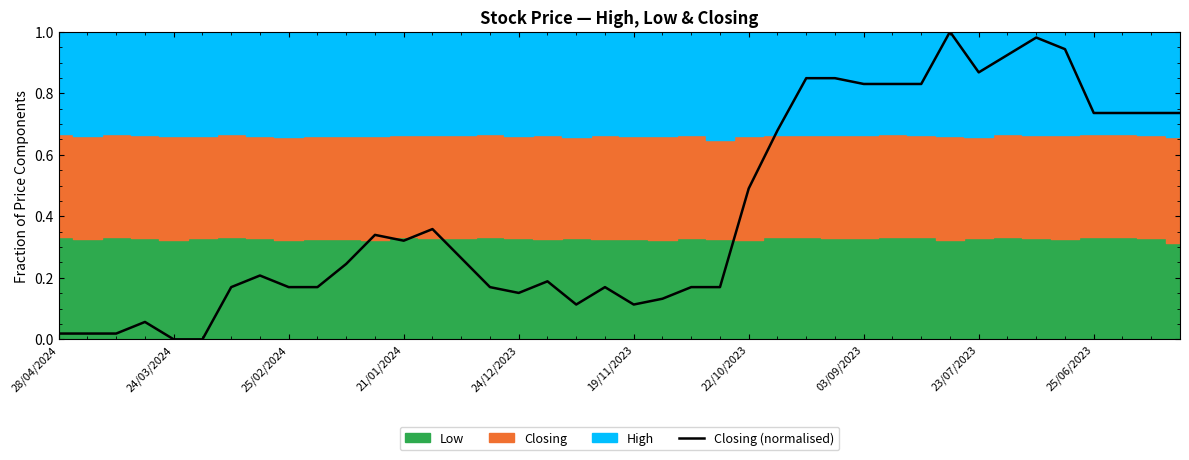

How many interior local valleys (lower than both neighbors) does the data have?

5